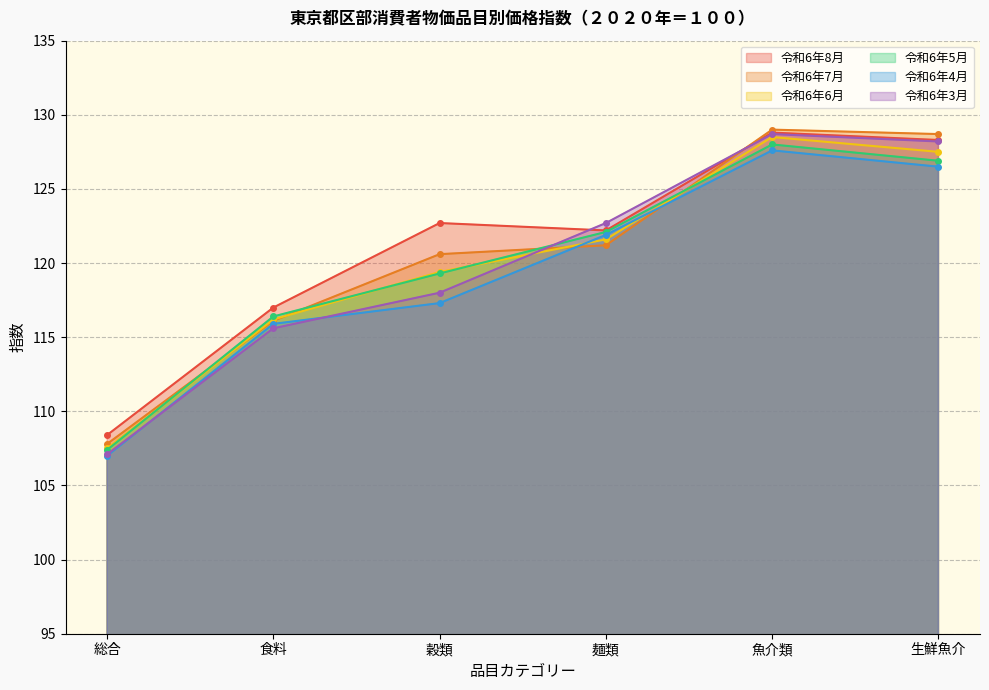

Does the chart display data point markers on the line(s)?

Yes